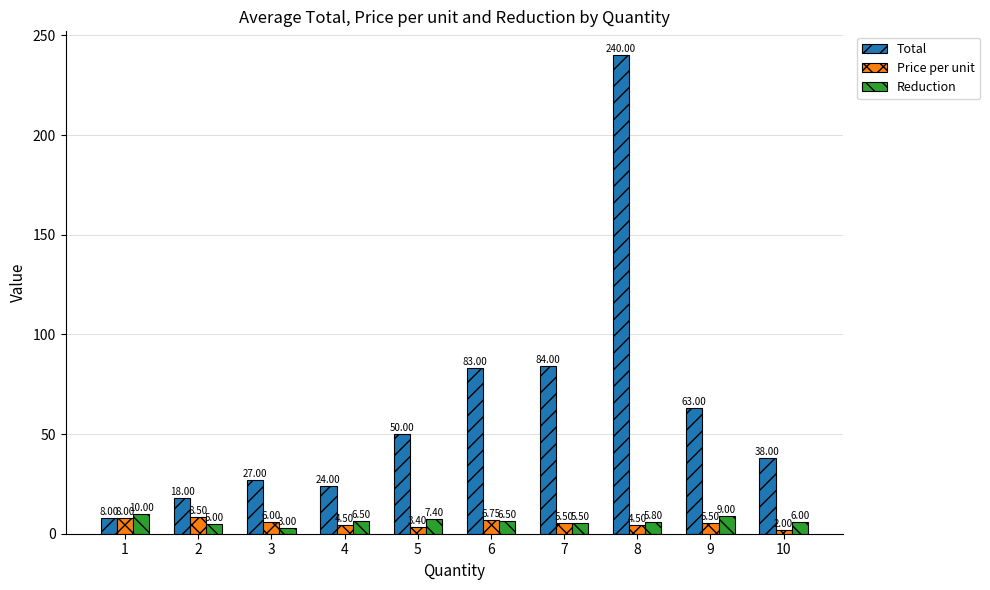

How many categories are shown in the chart?

10